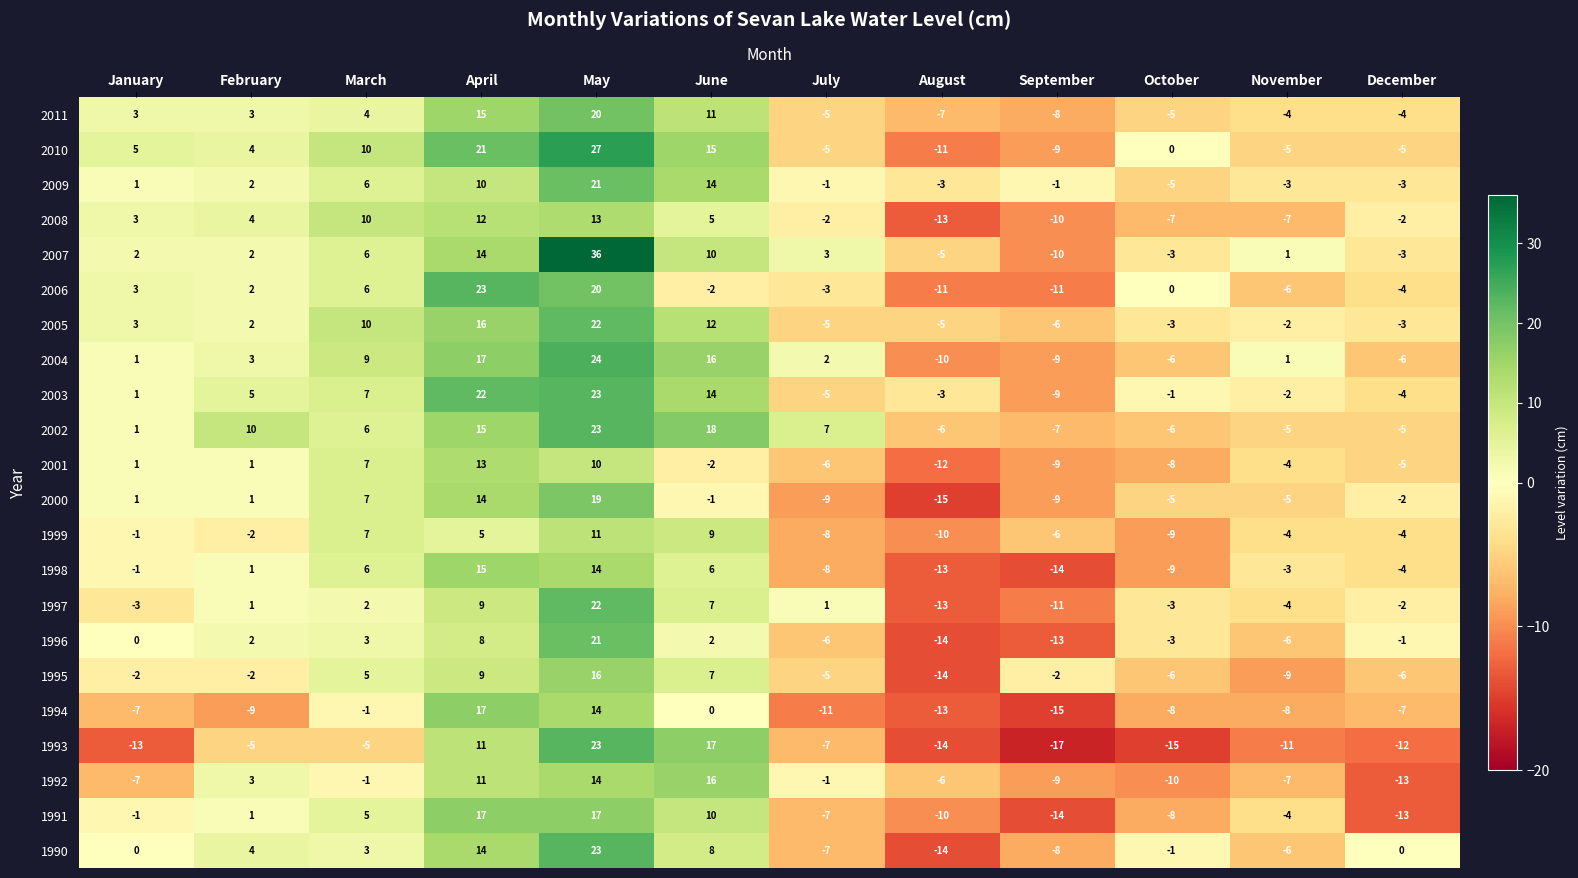

Is it true that 2011 equals 15 at April?

True